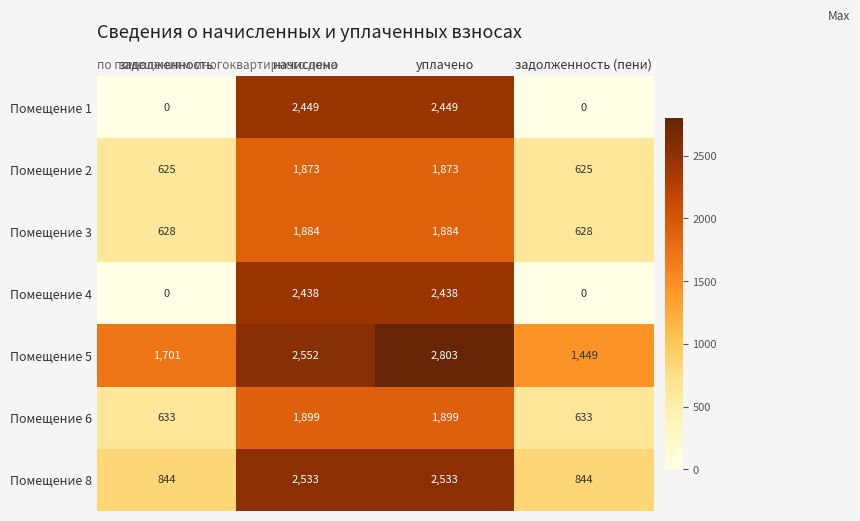

Which series has the widest spread of values?

Помещение 1